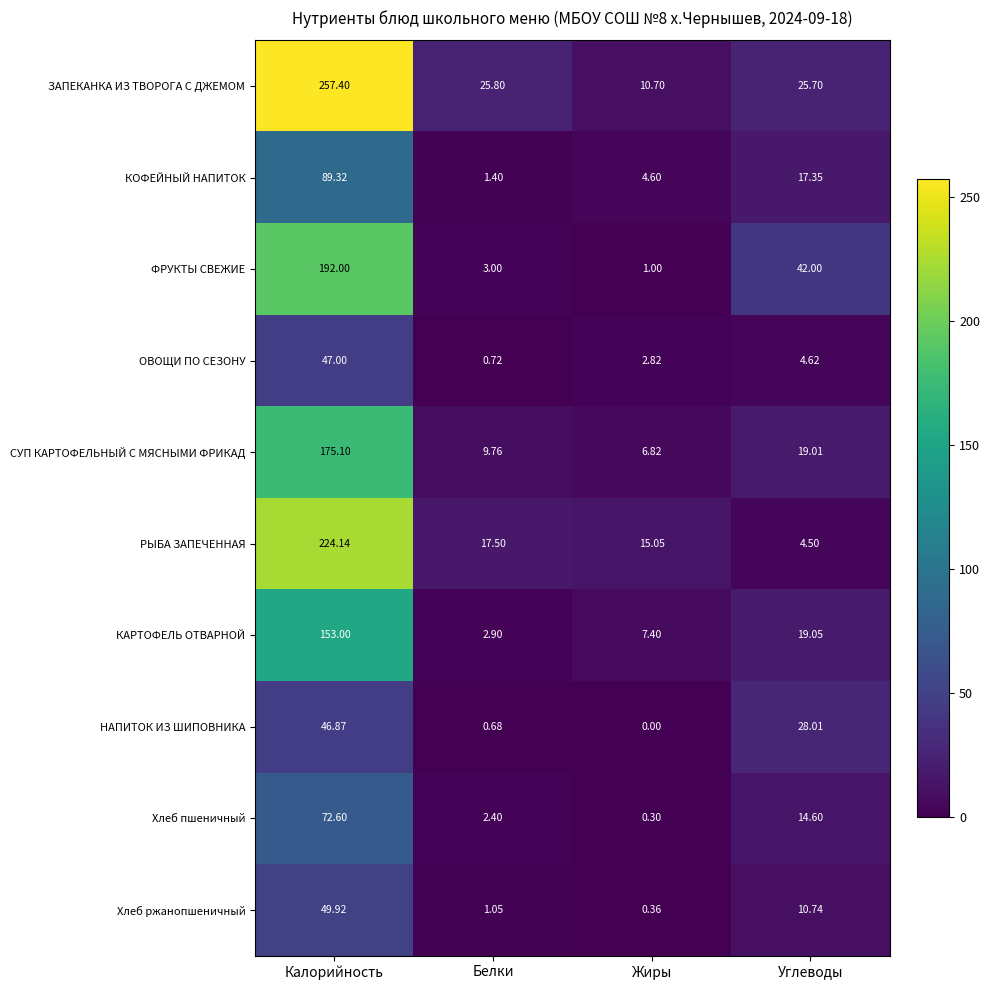

How many values in the ОВОЩИ ПО СЕЗОНУ series exceed 4?

2